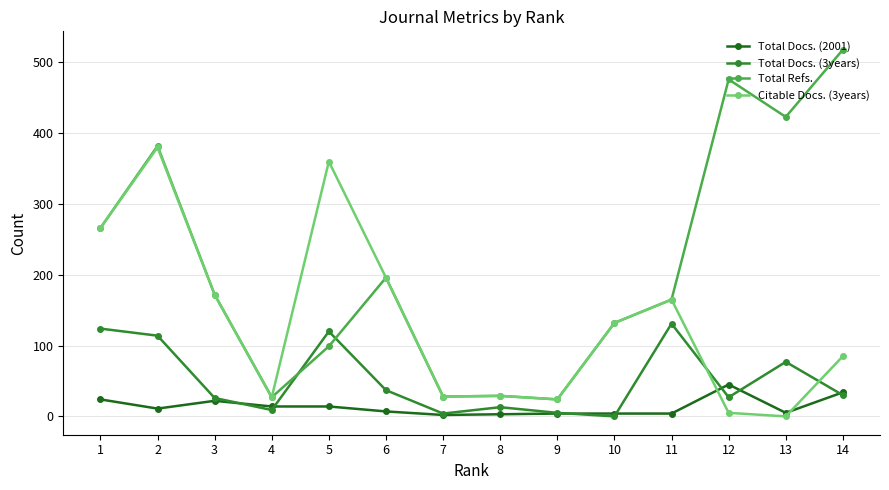

Which label corresponds to the largest value in the chart?

14